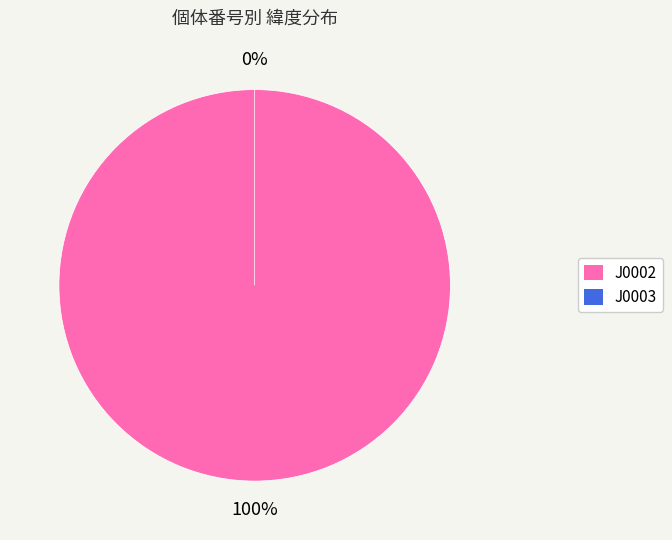

True or false: J0002 accounts for 88% of the total.

False